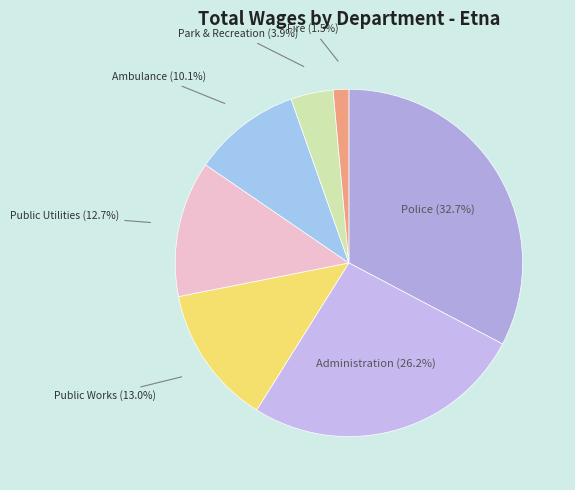

Count the number of slices in the pie.

7